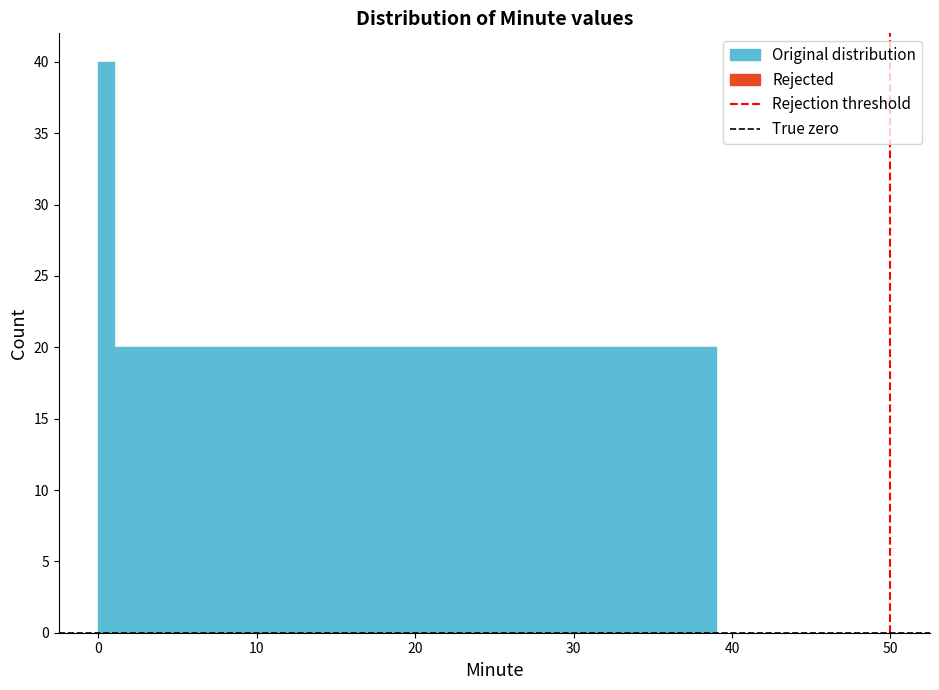

Read against the x-axis, roughly where is the centre of the tallest bar?

0